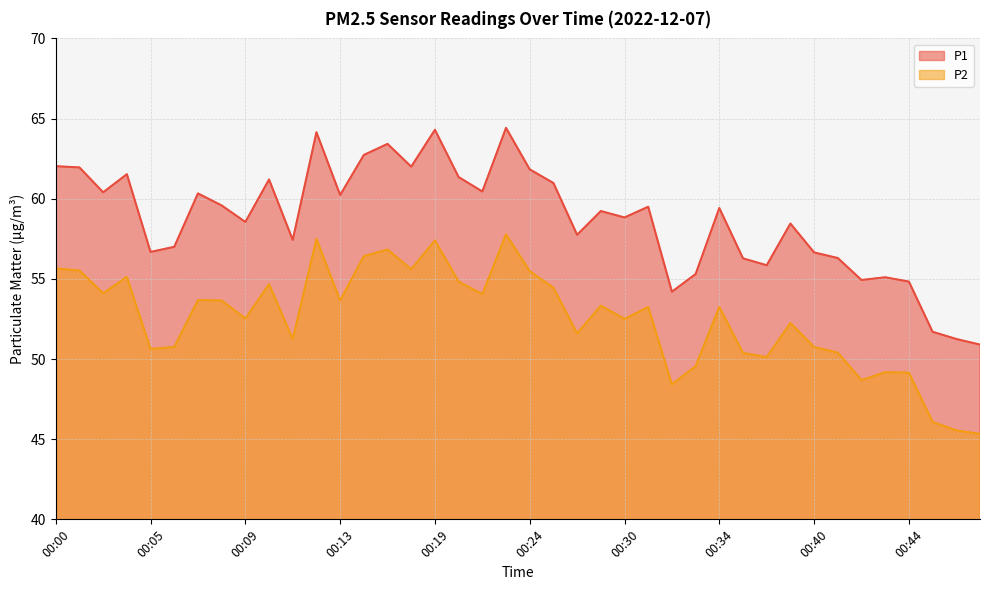

What is the minimum value for P2?

45.3